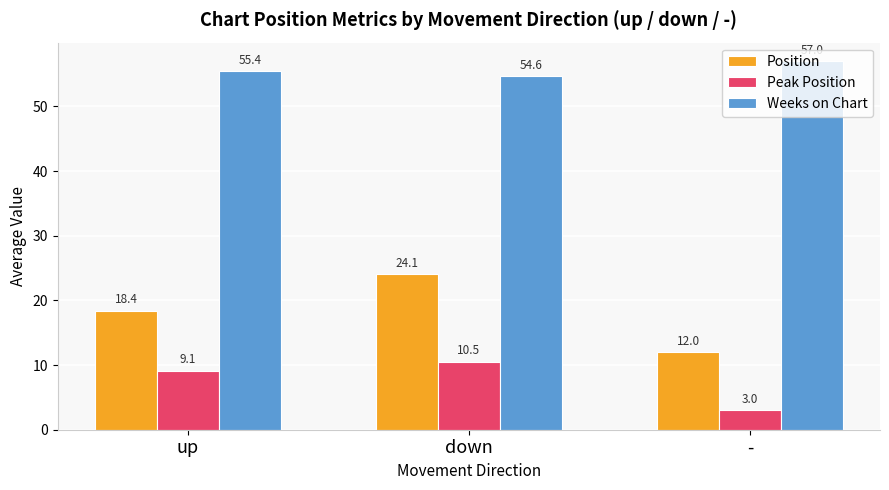

Is it true that Peak Position equals 3.0 at -?

True